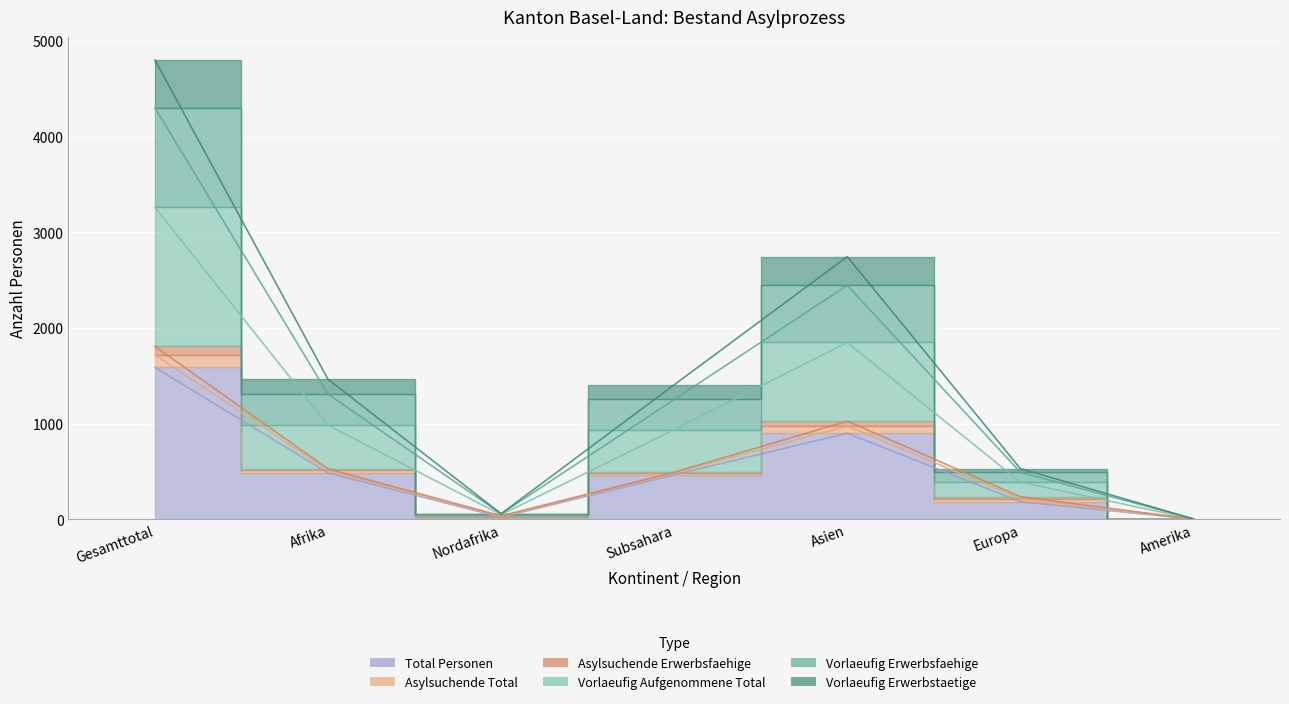

What is the label of the 2nd point from the left?

Afrika